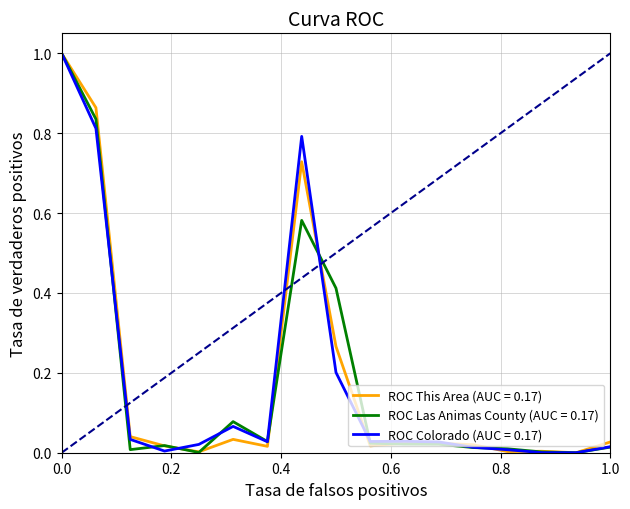

Does the chart display data point markers on the line(s)?

No